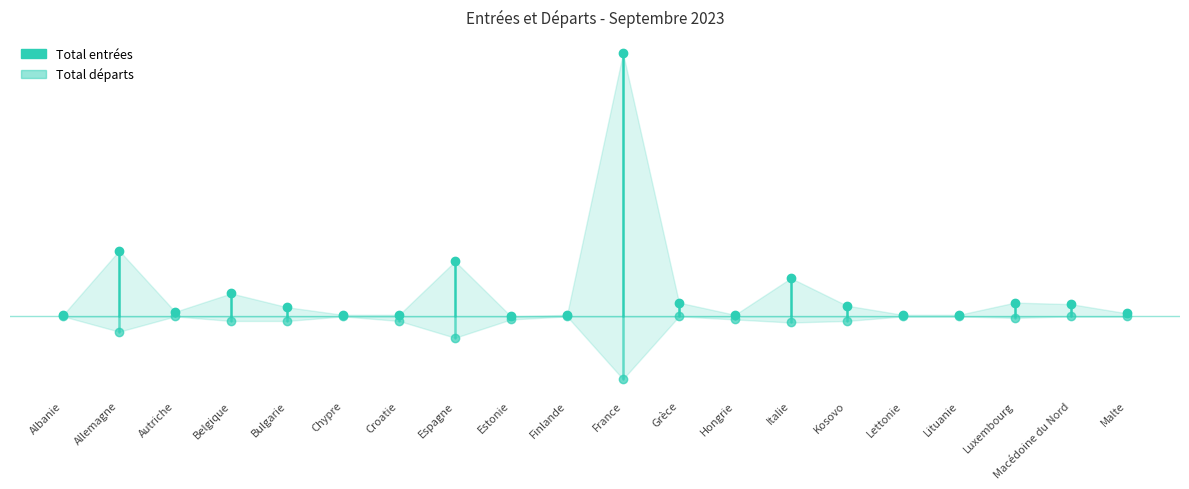

How many distinct data groups are displayed?

2